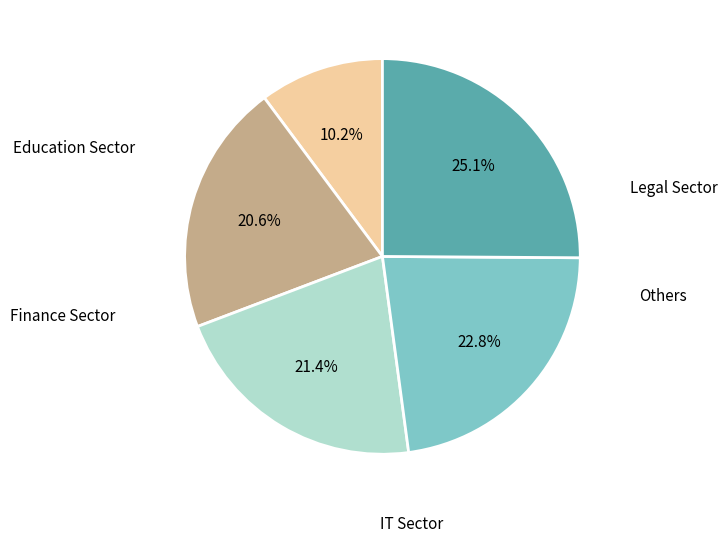

Is there a majority slice in this chart?

No